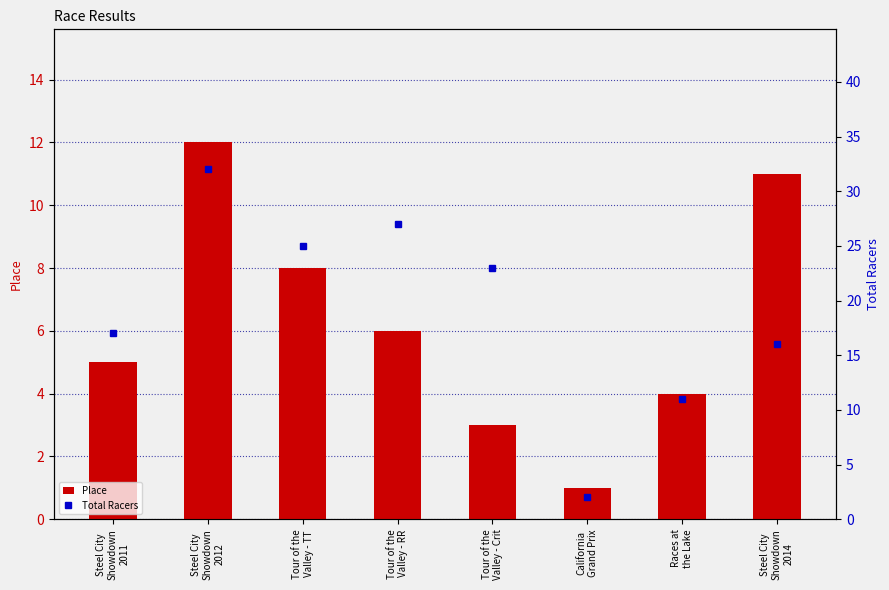

What is the lowest value of the Place series?

1